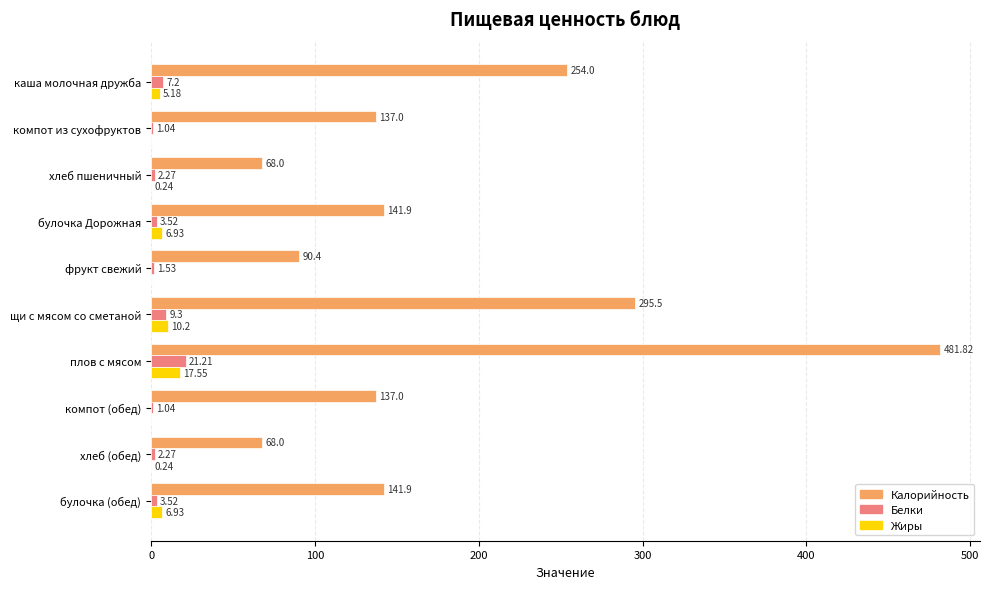

What is the sum of the Жиры values at булочка (обед) and компот из сухофруктов?

6.9